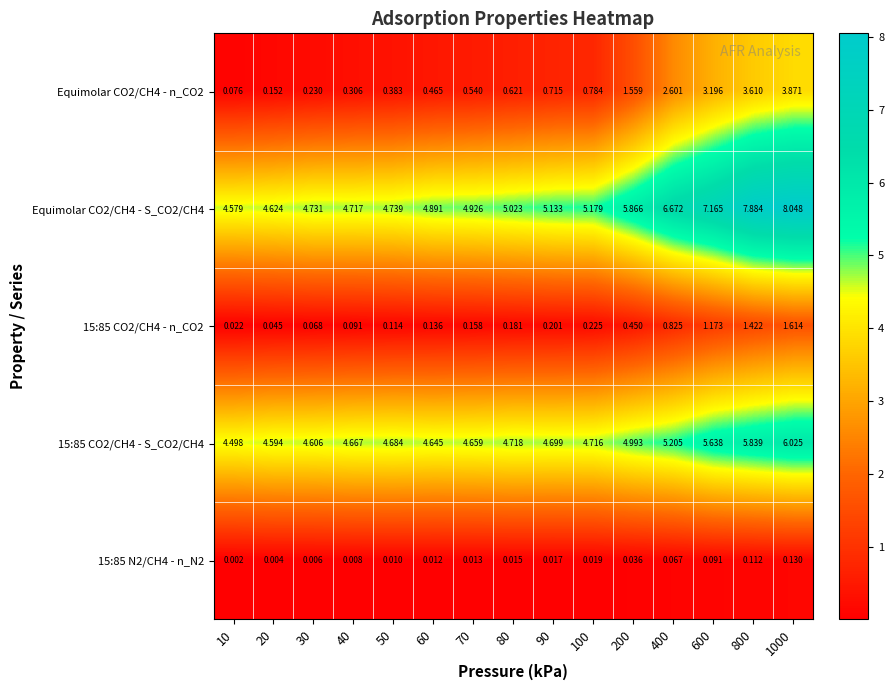

Is the value of 15:85 CO2/CH4 - S_CO2/CH4 at 400 greater than the value of Equimolar CO2/CH4 - S_CO2/CH4 at 50?

Yes